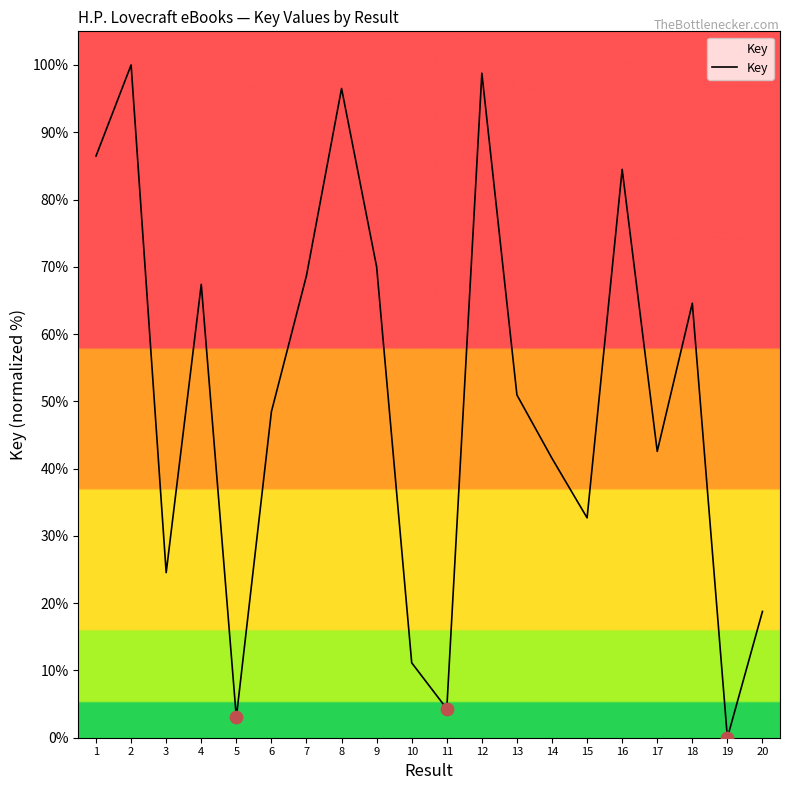

Which has a higher value, 6 or 9?

9